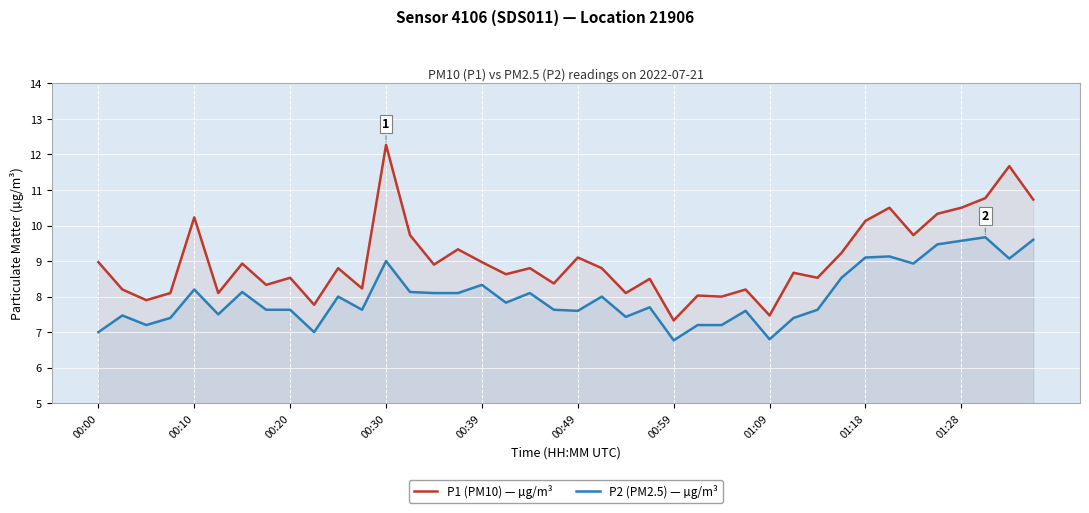

What is the value of the P2 (PM2.5) — µg/m³ point at the 26th from the left?

7.2